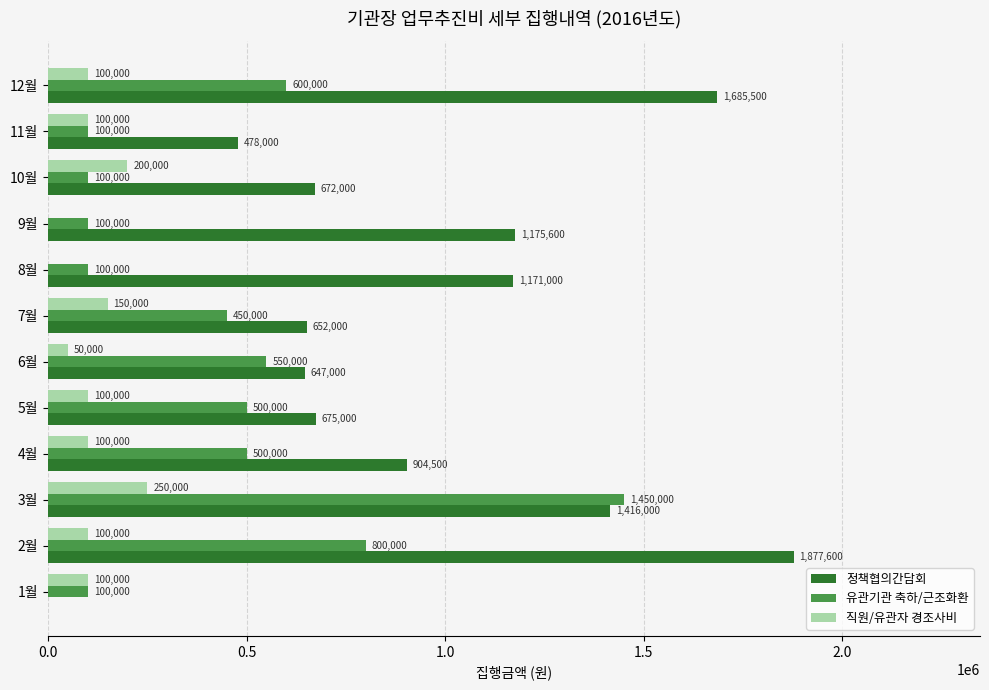

What is the sum of all 유관기관 축하/근조화환 values?

5350000